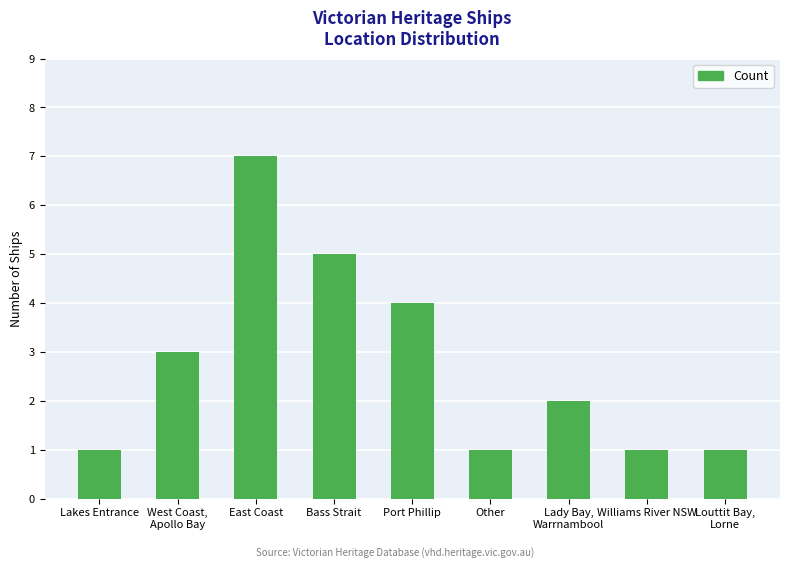

How many values are below 2?

4